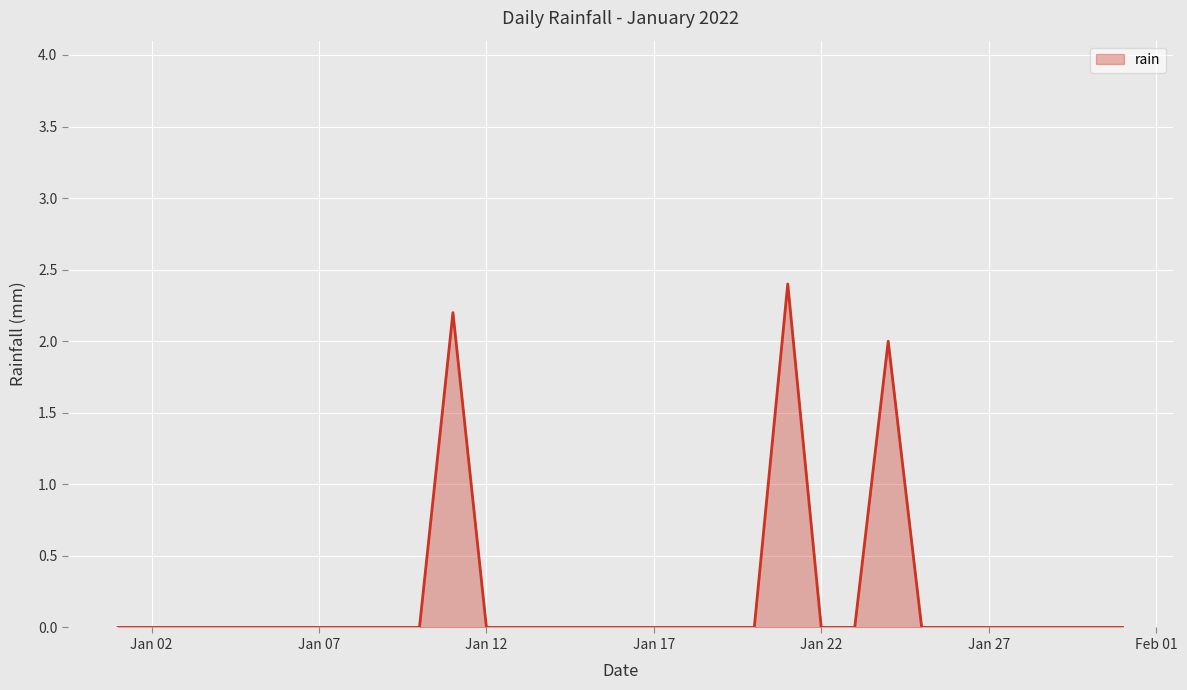

What is the difference between the maximum and minimum values?

2.4